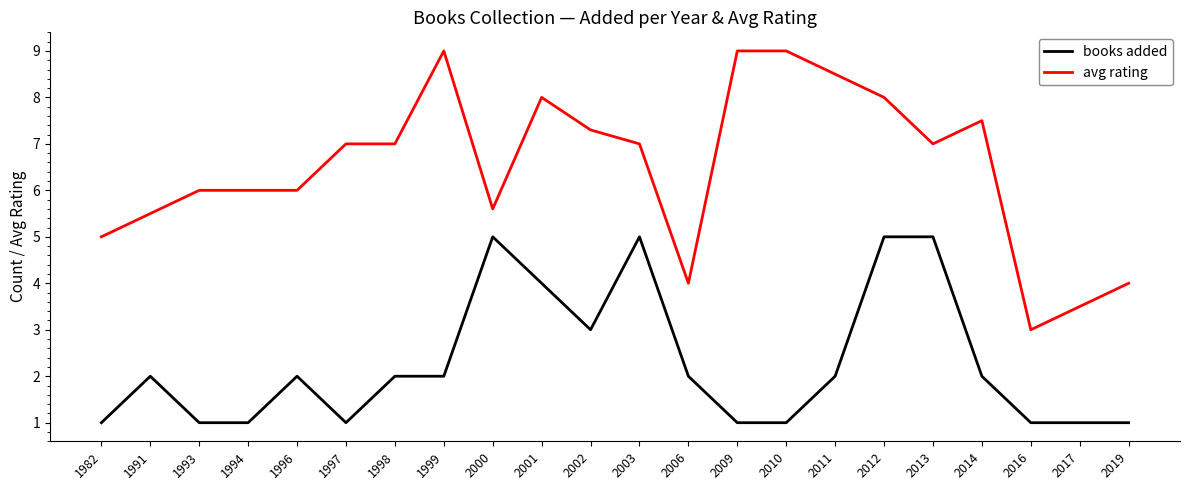

Which series has the widest spread of values?

avg rating